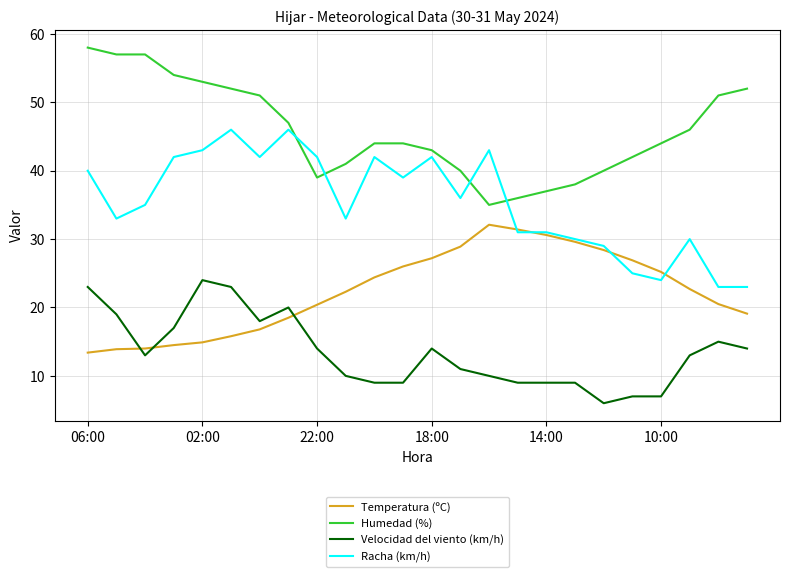

True or false: Racha (km/h) and Velocidad del viento (km/h) intersect in this chart.

False